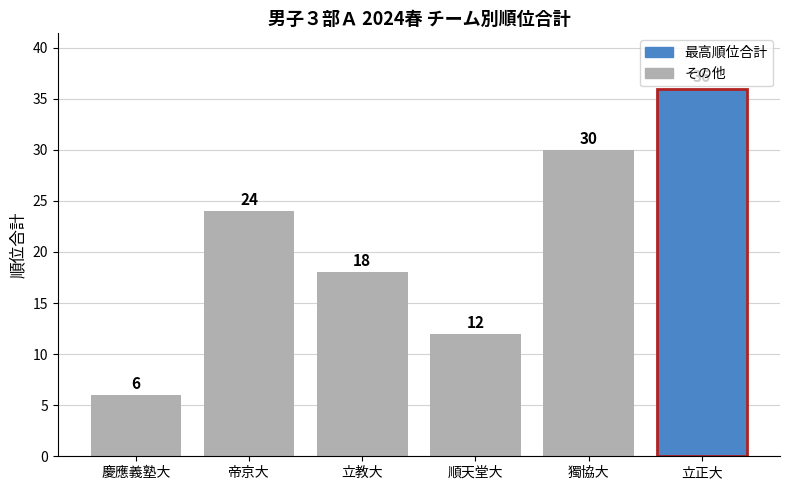

How many bars are there in total?

6